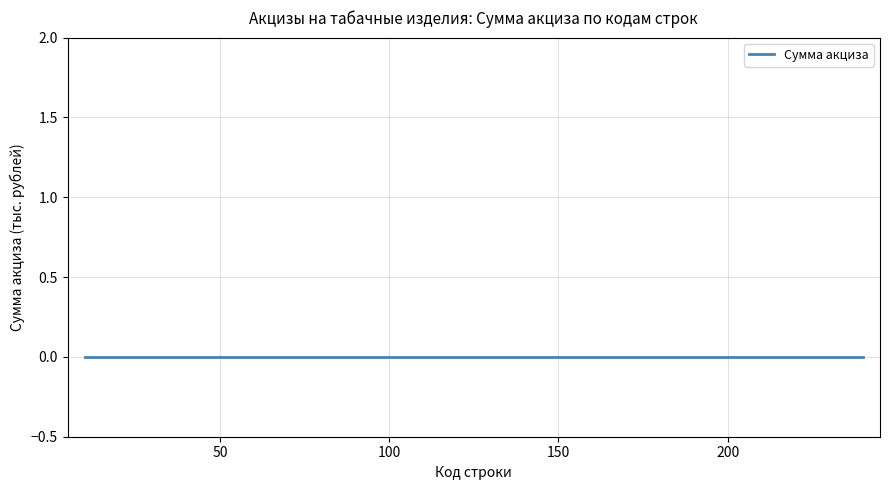

True or false: Сумма акциза has more than 0 interior local peaks.

False